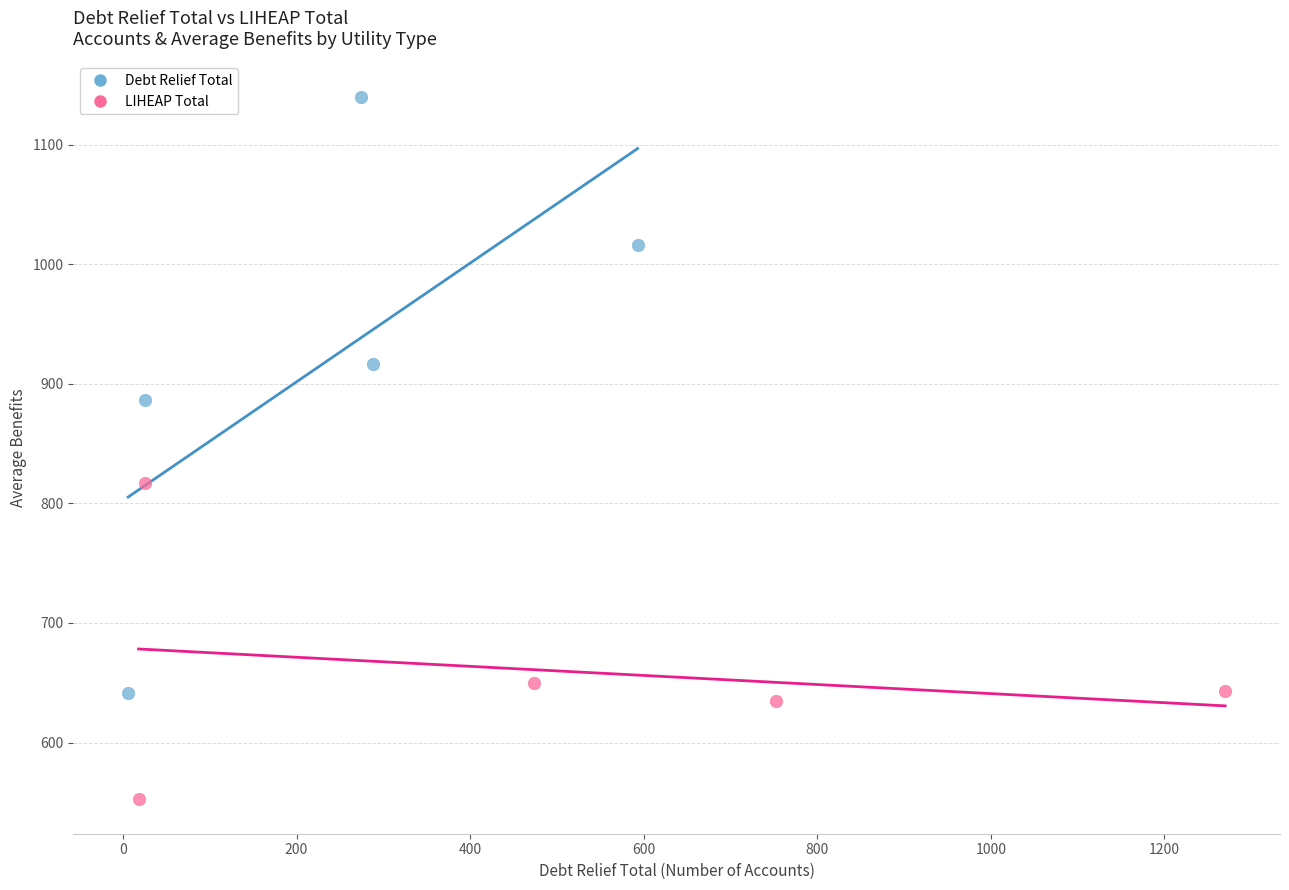

Which series contains the highest Y value?

Debt Relief Total